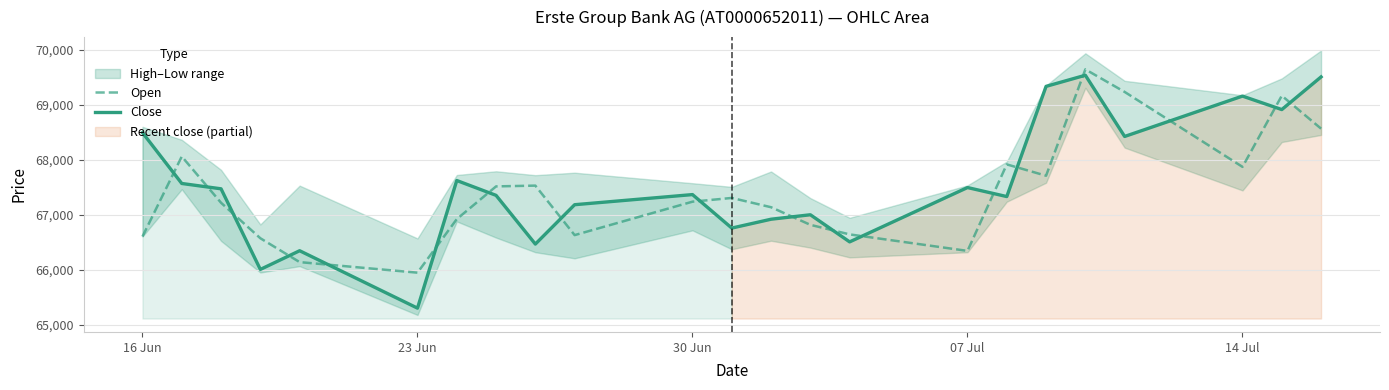

Which series has the largest total across all categories?

Close